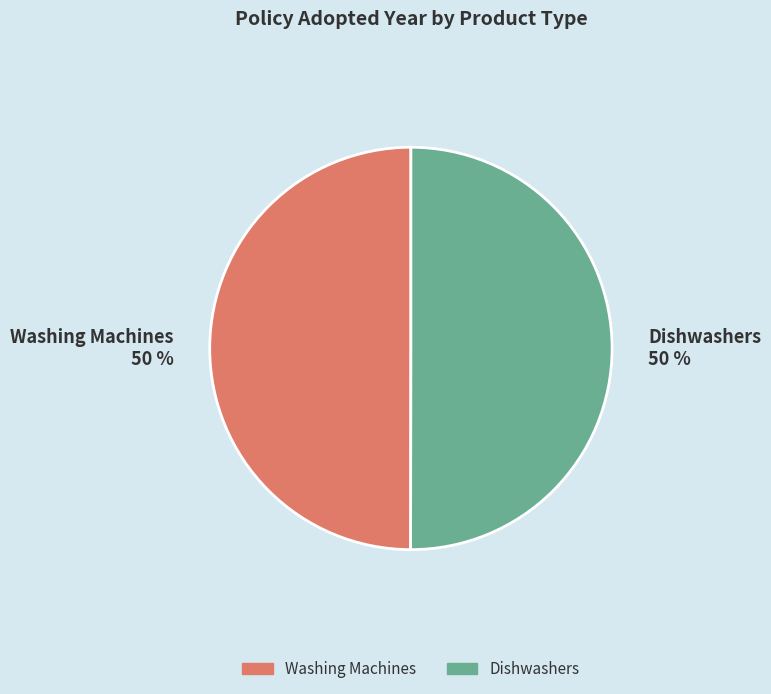

Is the sum of Washing Machines and Dishwashers greater than half?

Yes